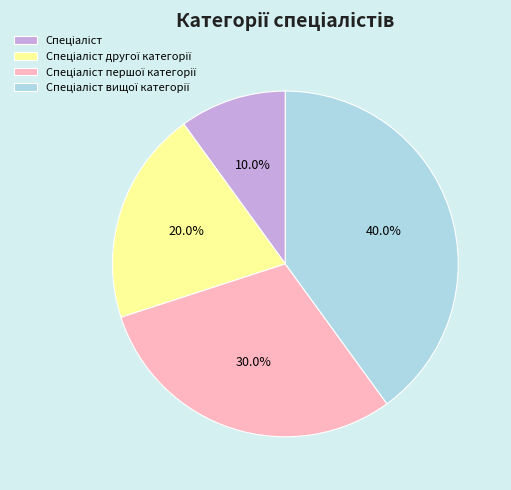

Count the number of slices in the pie.

4